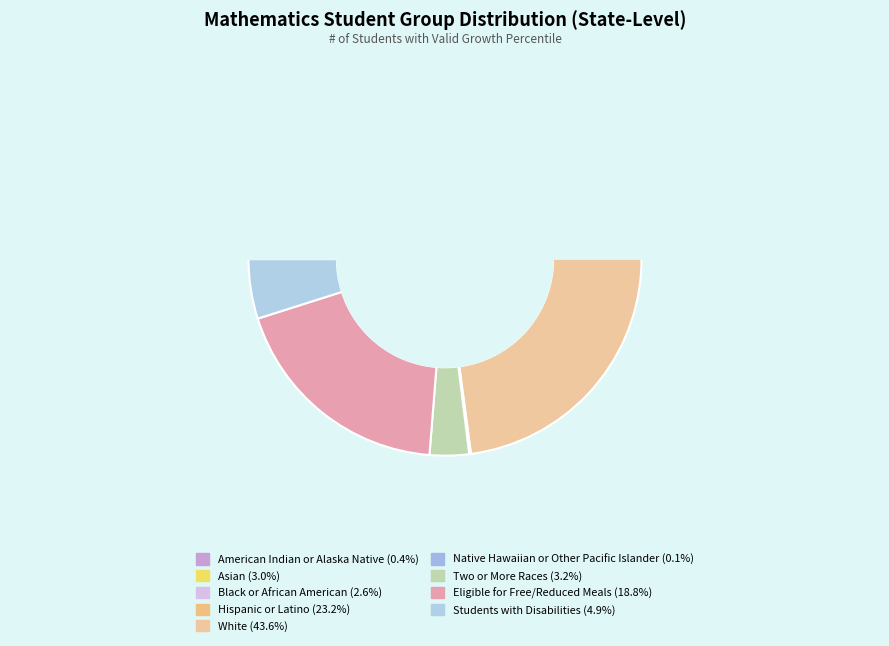

Rank the categories by value from lowest to highest.

Native Hawaiian or Other Pacific Islander, American Indian or Alaska Native, Black or African American, Asian, Two or More Races, Students with Disabilities, Eligible for Free/Reduced Meals, Hispanic or Latino, White